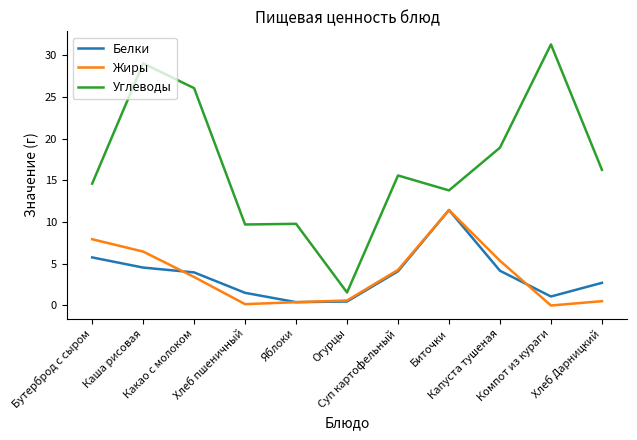

What is the maximum value for Углеводы?

31.3